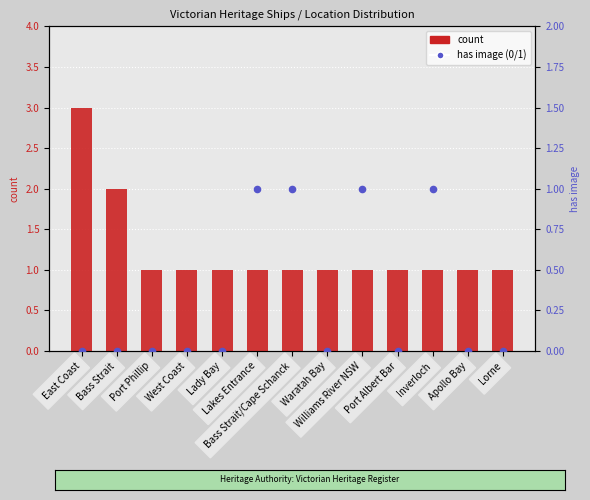

Which series contains the lowest Y value?

has image (0/1)